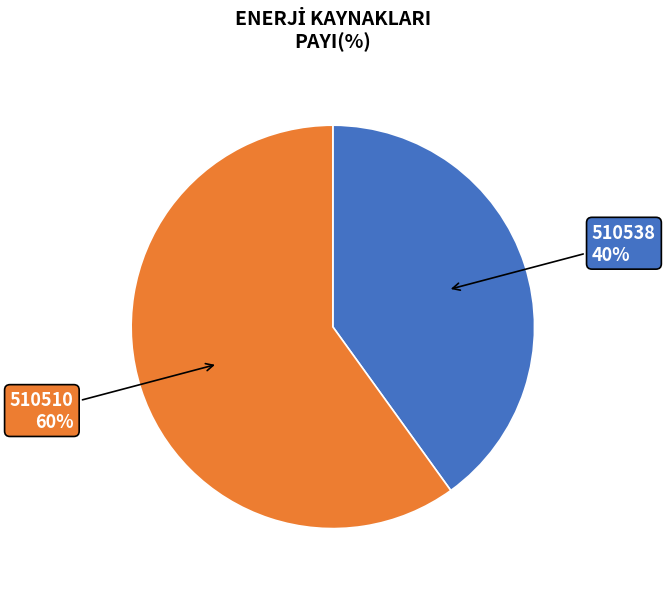

To the nearest percent, what is the average slice percentage?

50%